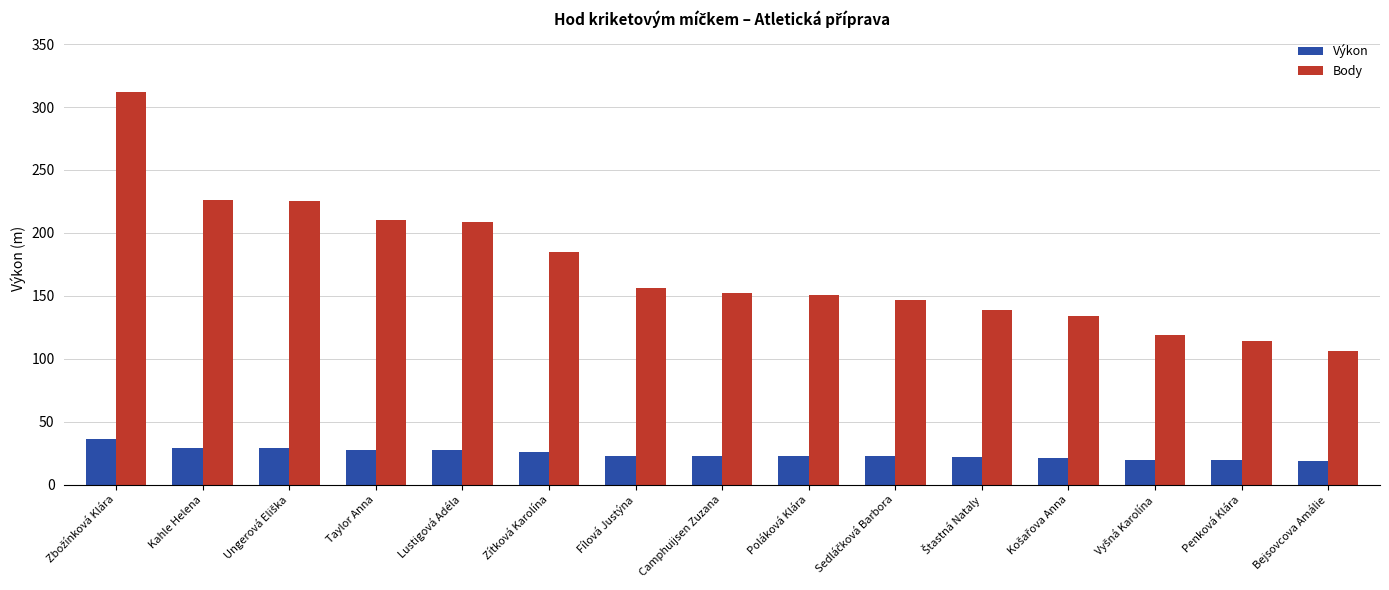

List the series in order of their peak value, lowest first.

Výkon, Body